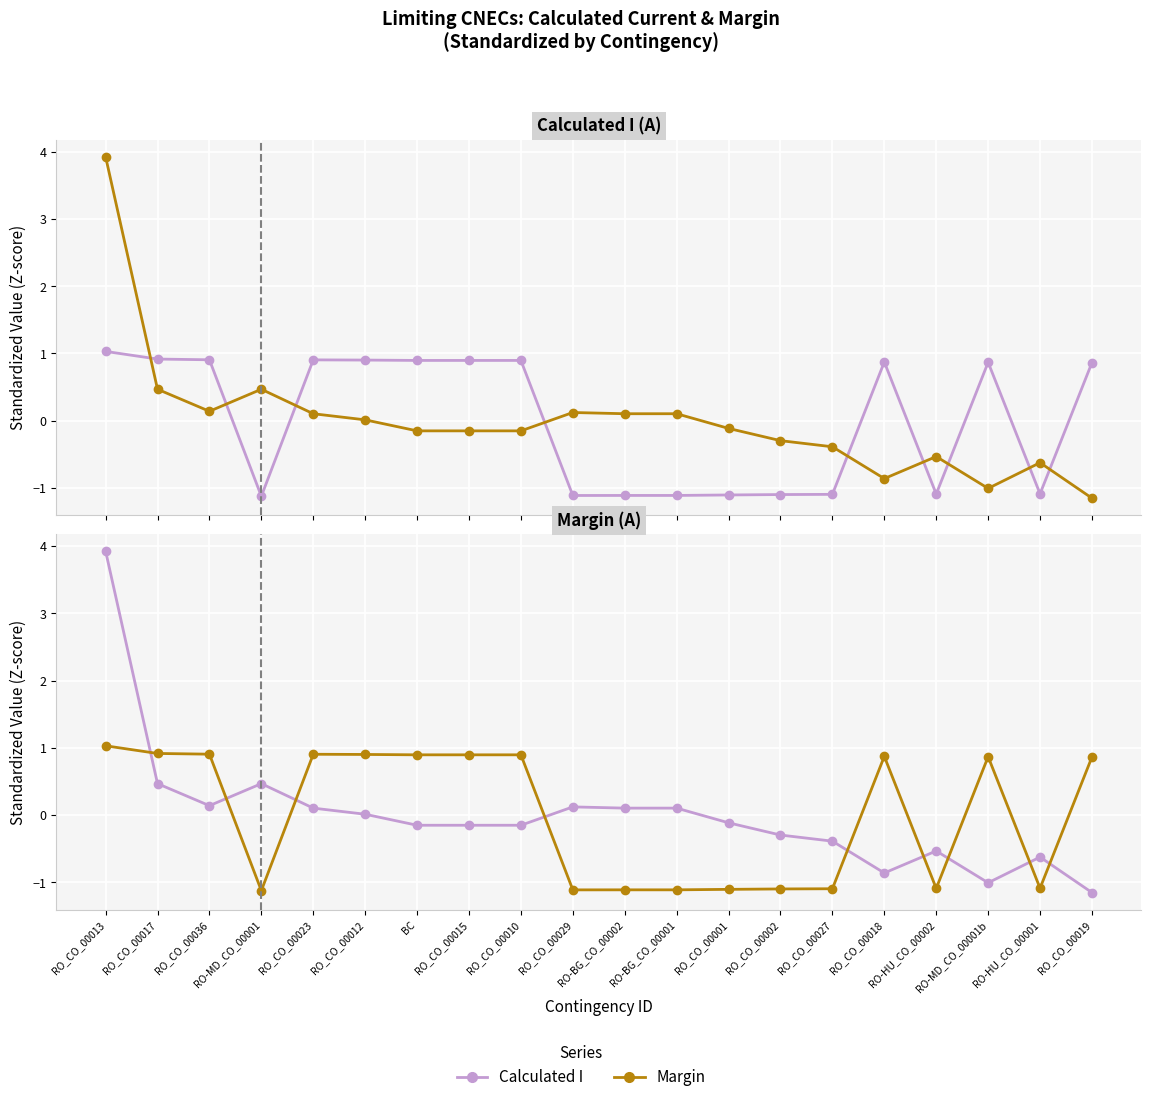

Where does the Margin series first go above 0?

RO_CO_00013